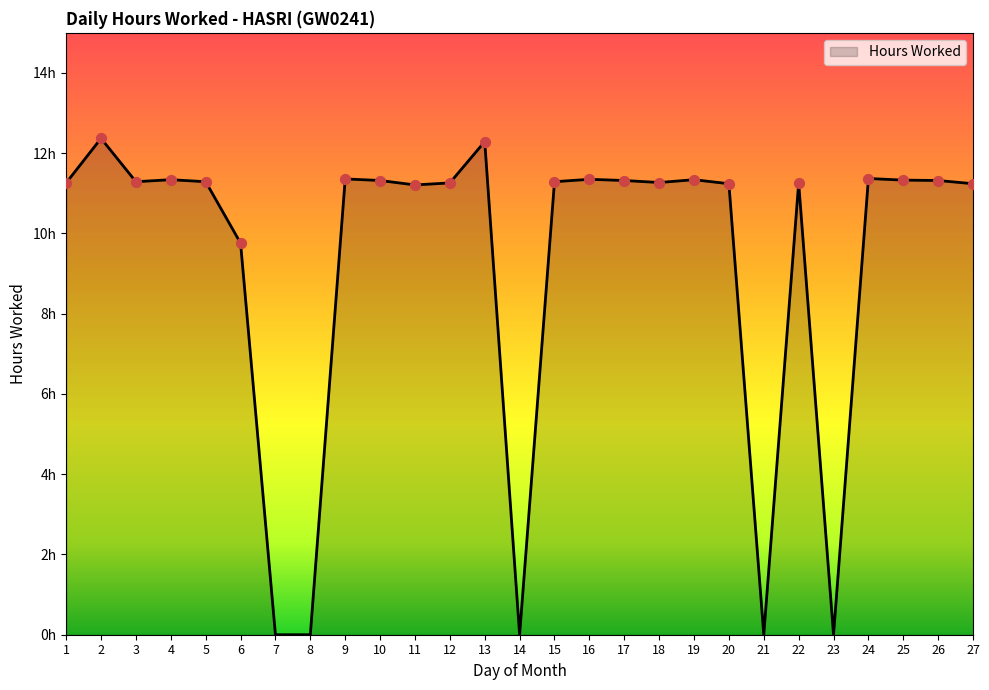

Between 6 and 14, which is larger?

6